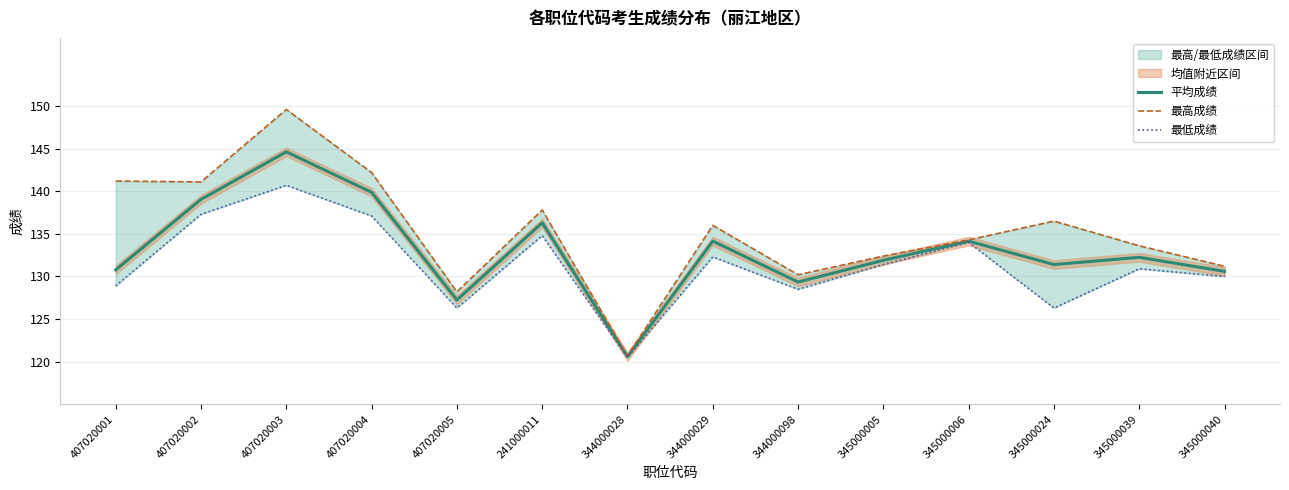

The 平均成绩 series shows 132.2 at 345000039. True or false?

True